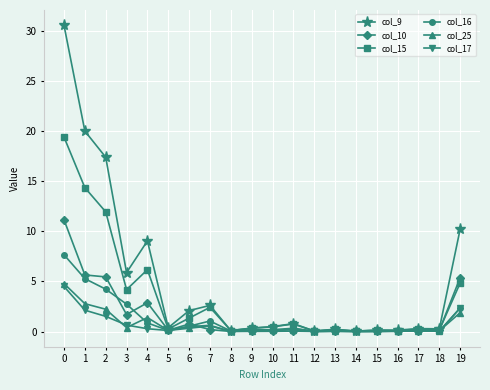

Rank the series by their maximum value, from lowest to highest.

col_17, col_25, col_16, col_10, col_15, col_9